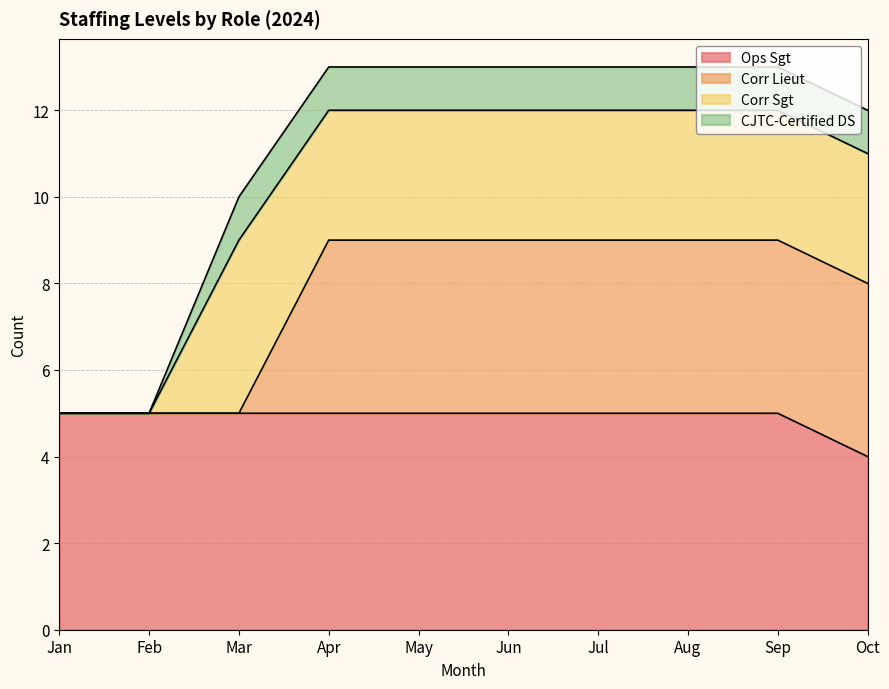

What is the total value across all series at Apr?

13